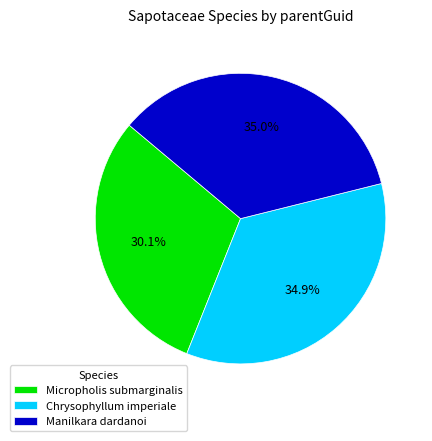

What percentage do Manilkara dardanoi and Micropholis submarginalis together represent?

65.1%